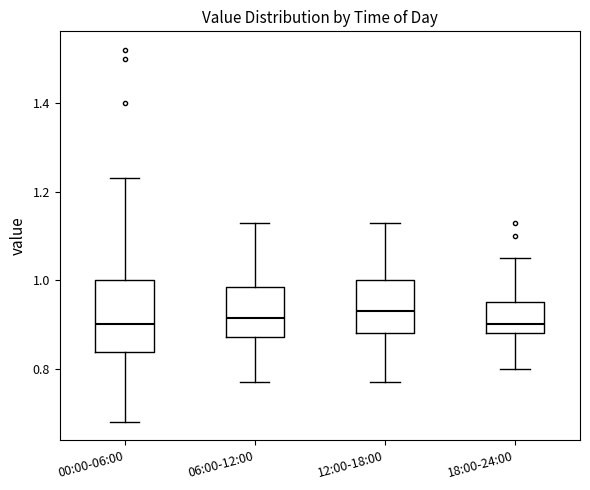

Reading left to right, transcribe this box plot: for each box, give where its median line is, the range the box spans, and where its two whiskers end, as read against the y-axis. The values are not printed on the chart, so give them approximately, as read against the axis.

00:00-06:00: median 0.90, box 0.84 to 1.00, whiskers 0.68 to 1.24
06:00-12:00: median 0.92, box 0.88 to 0.98, whiskers 0.78 to 1.14
12:00-18:00: median 0.94, box 0.88 to 1.00, whiskers 0.78 to 1.14
18:00-24:00: median 0.90, box 0.88 to 0.96, whiskers 0.80 to 1.06